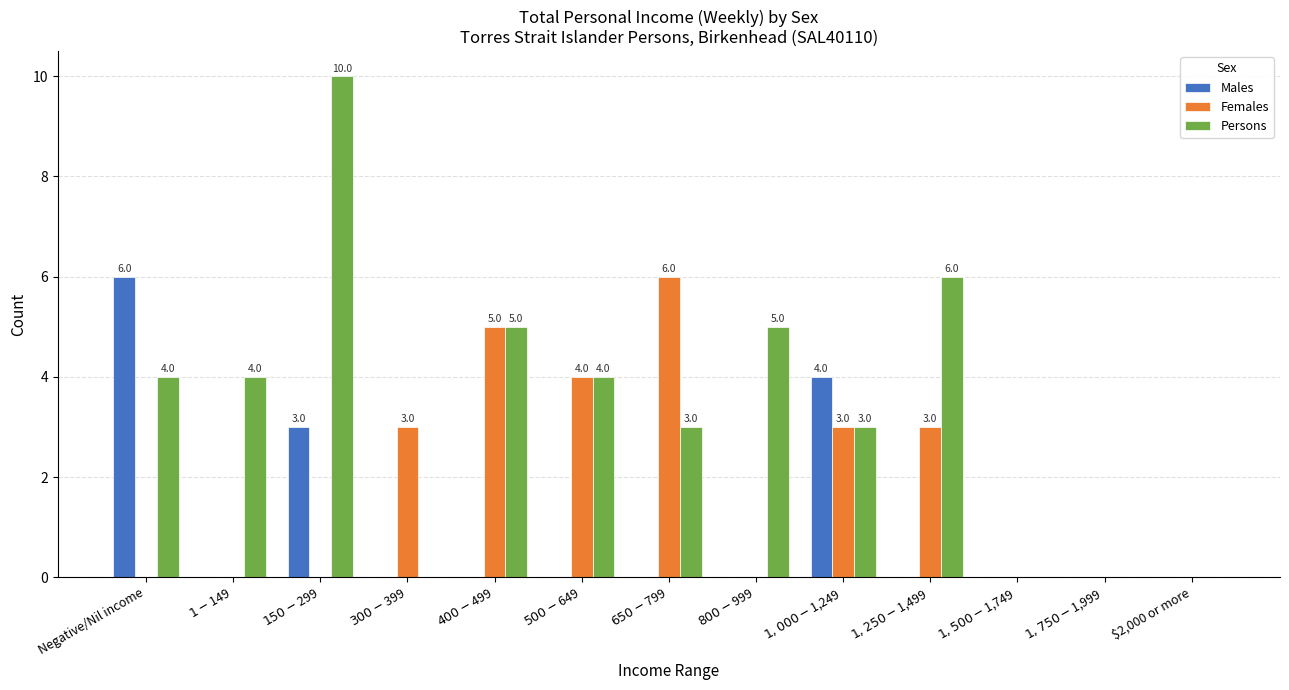

Which series has the largest range (max minus min)?

Persons